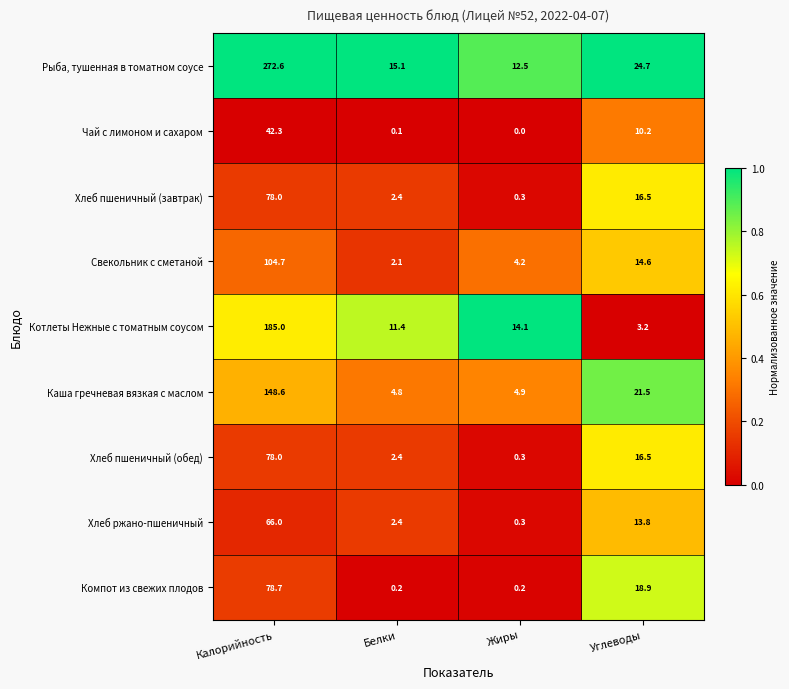

Is it true that Хлеб пшеничный (обед) equals 26.4 at Углеводы?

False